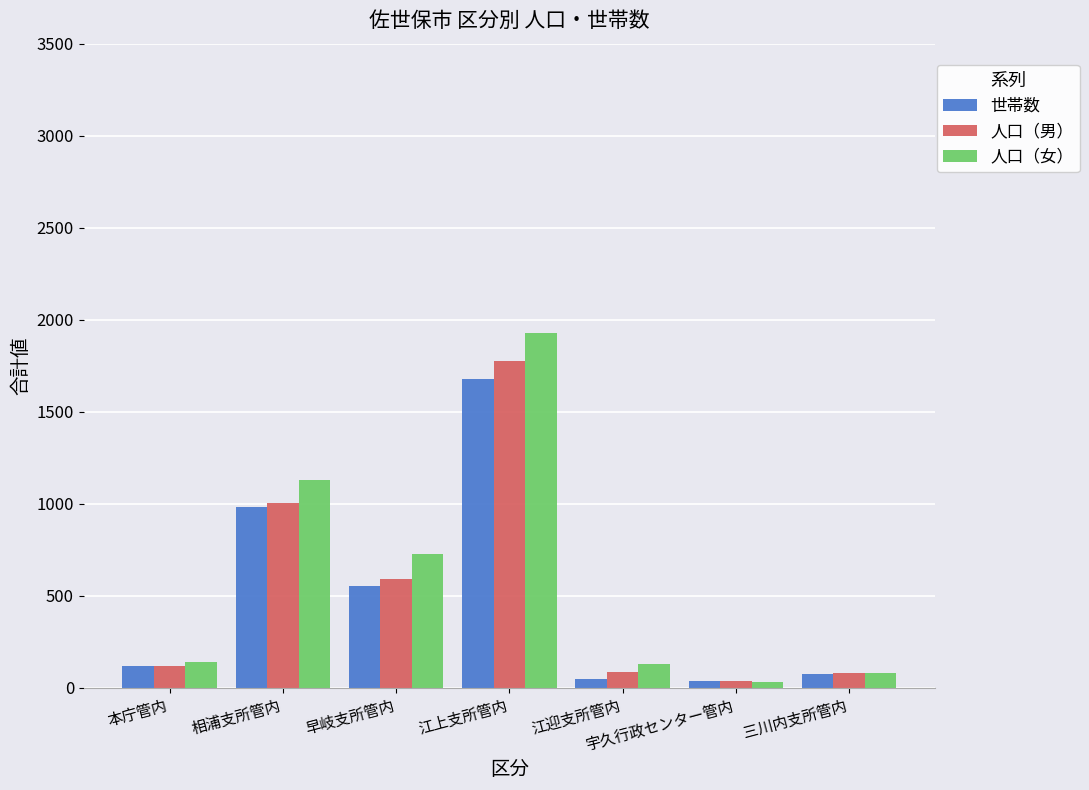

What is the sum of all 人口（男） values?

3691